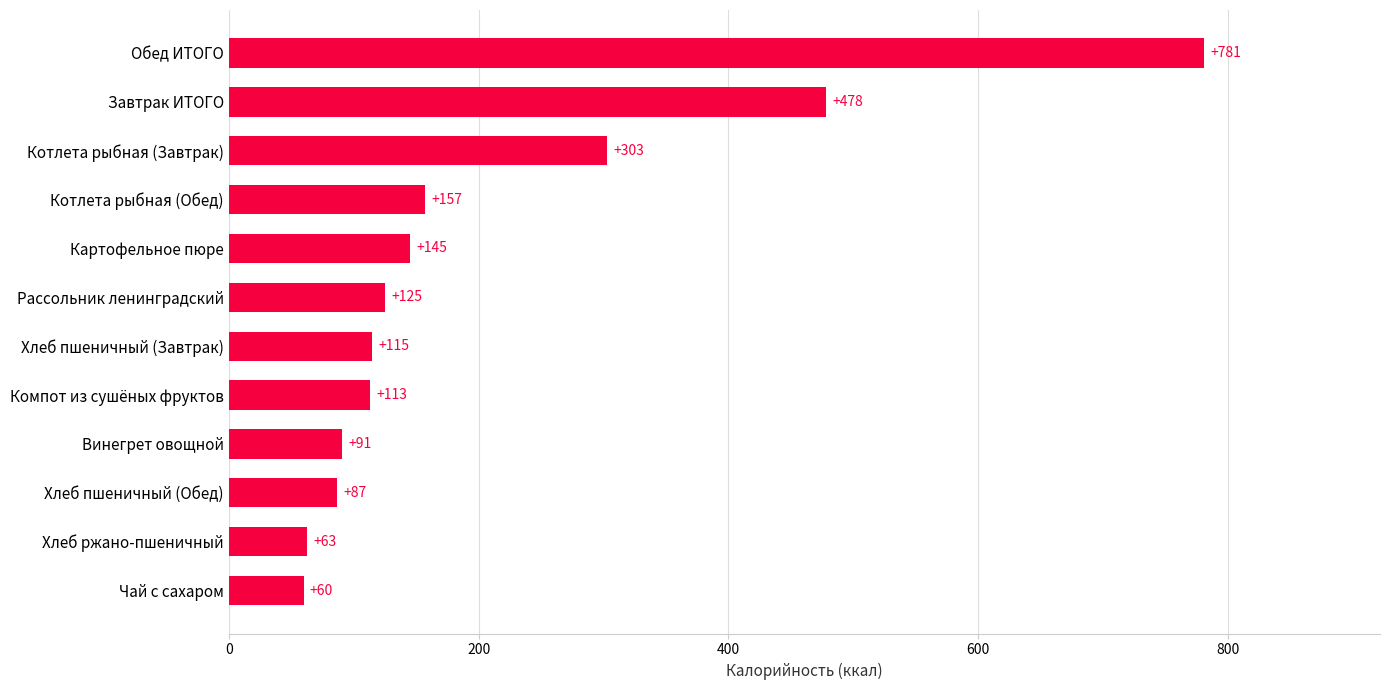

How many bars are there in total?

12